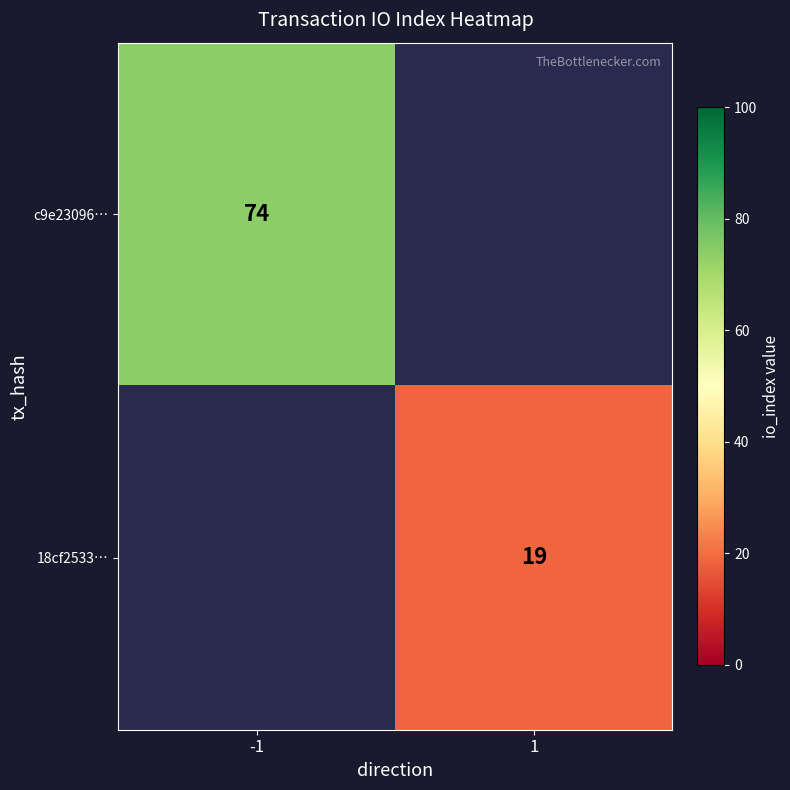

The value of 18cf2533… at 1 is 11. True or false?

False